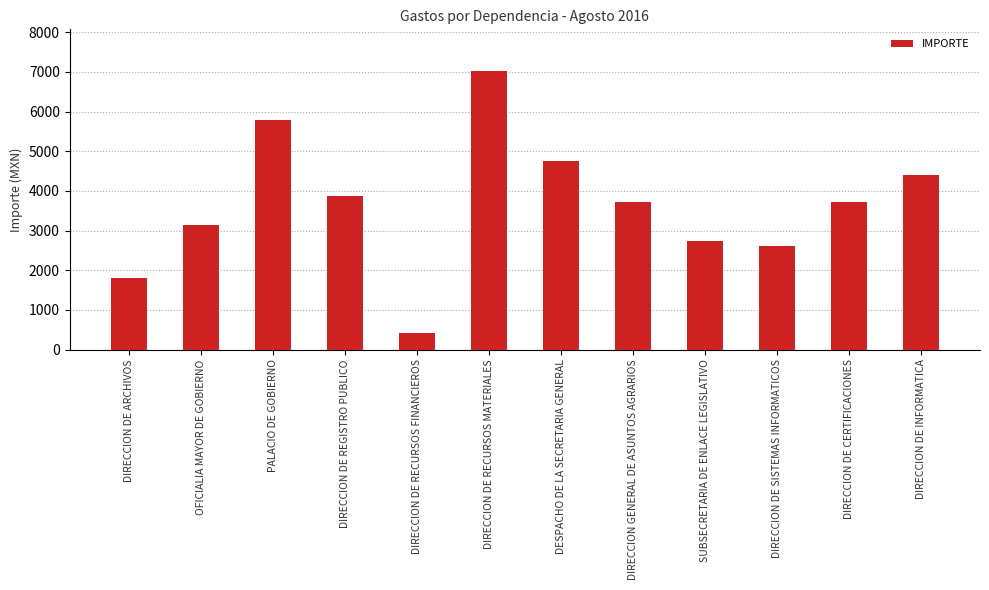

What is the change in value from DESPACHO DE LA SECRETARIA GENERAL to DIRECCION DE SISTEMAS INFORMATICOS?

-2128.4